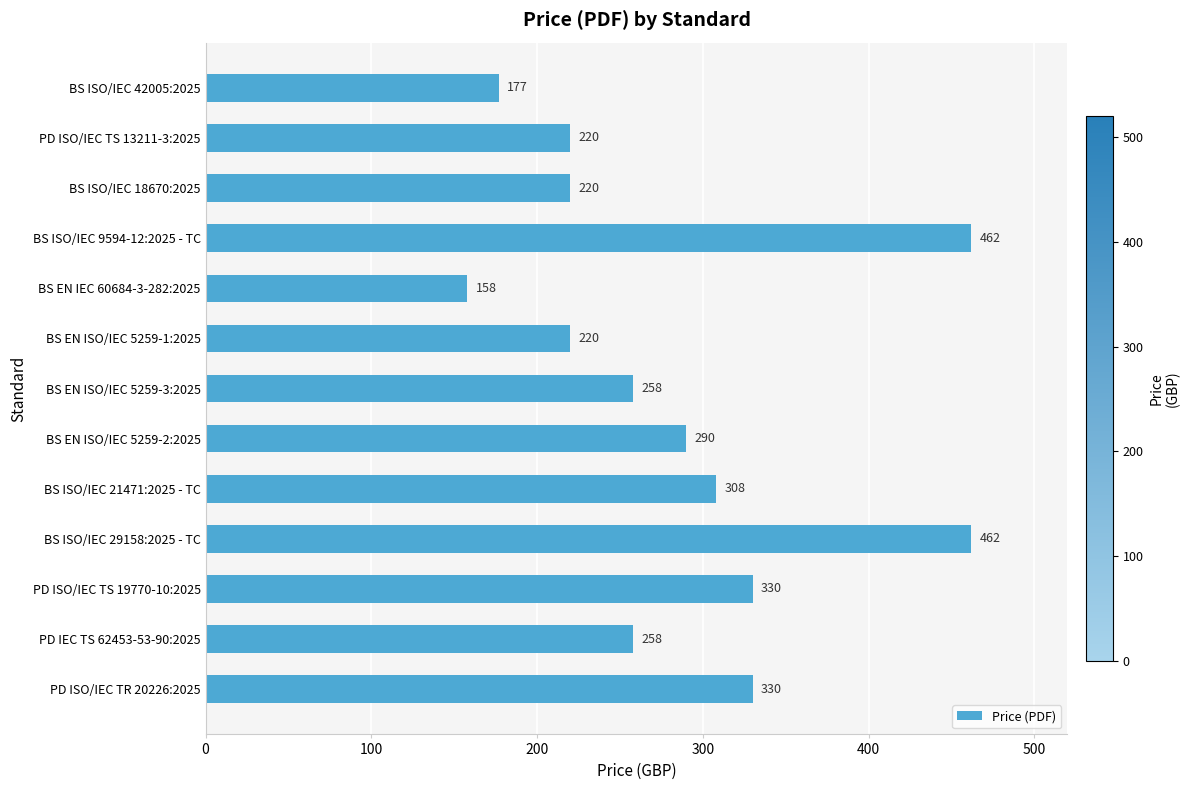

What is the difference between the second highest and second lowest values?

285